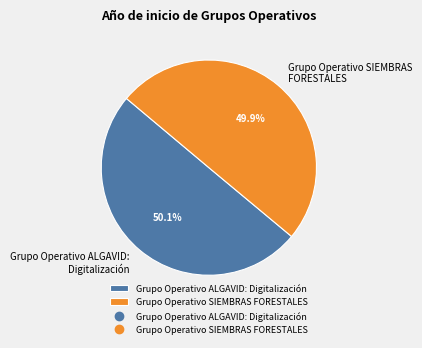

Is it true that Grupo Operativo ALGAVID: Digitalización is 58% of the pie?

False